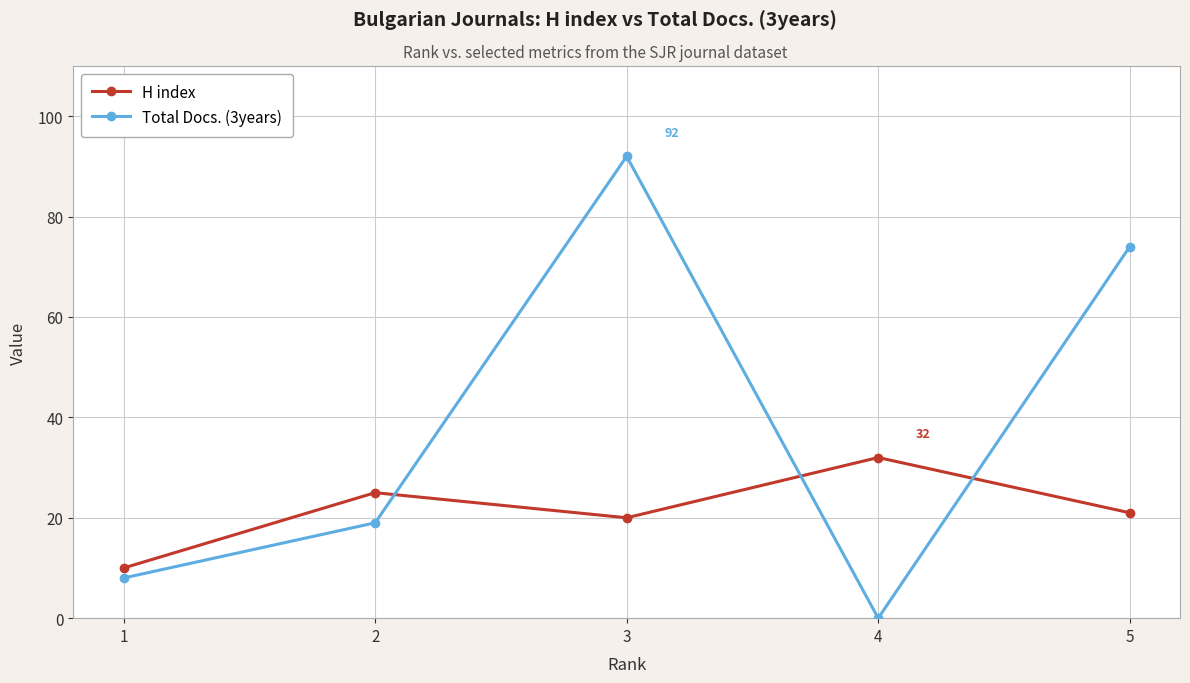

Reading left to right, transcribe all the data shown in this chart.

H index: 1=10	2=25	3=20	4=32	5=21
Total Docs. (3years): 1=8	2=19	3=92	4=0	5=74